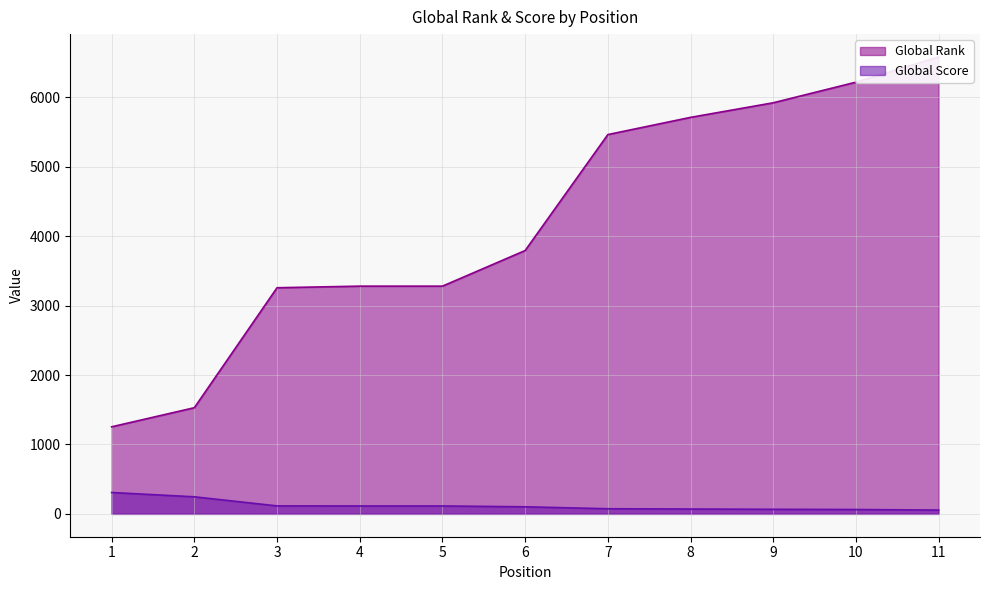

Which has a higher value, 1 or 10?

10